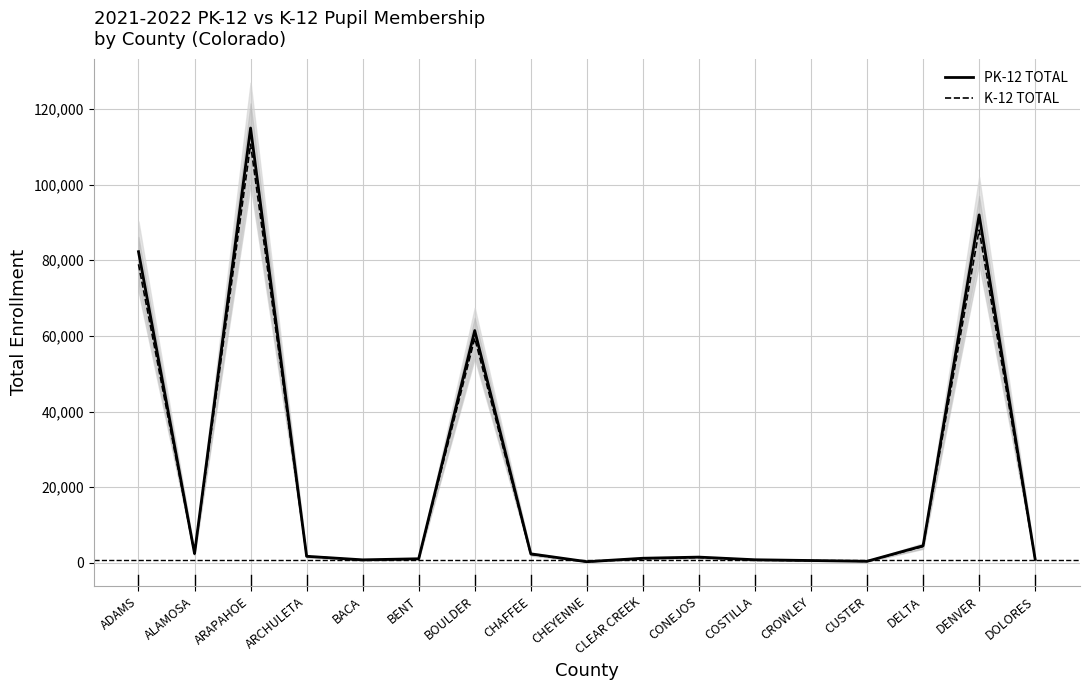

Reading right to left, what are all the values shown in this chart?

PK-12 TOTAL: 900	92000	4500	400	600	800	1500	1200	288	2365	61417	1063	778	1712	114971	2434	82272
K-12 TOTAL: 850	88000	4300	380	560	750	1400	1100	268	2211	59404	1000	698	1712	110688	2421	78938